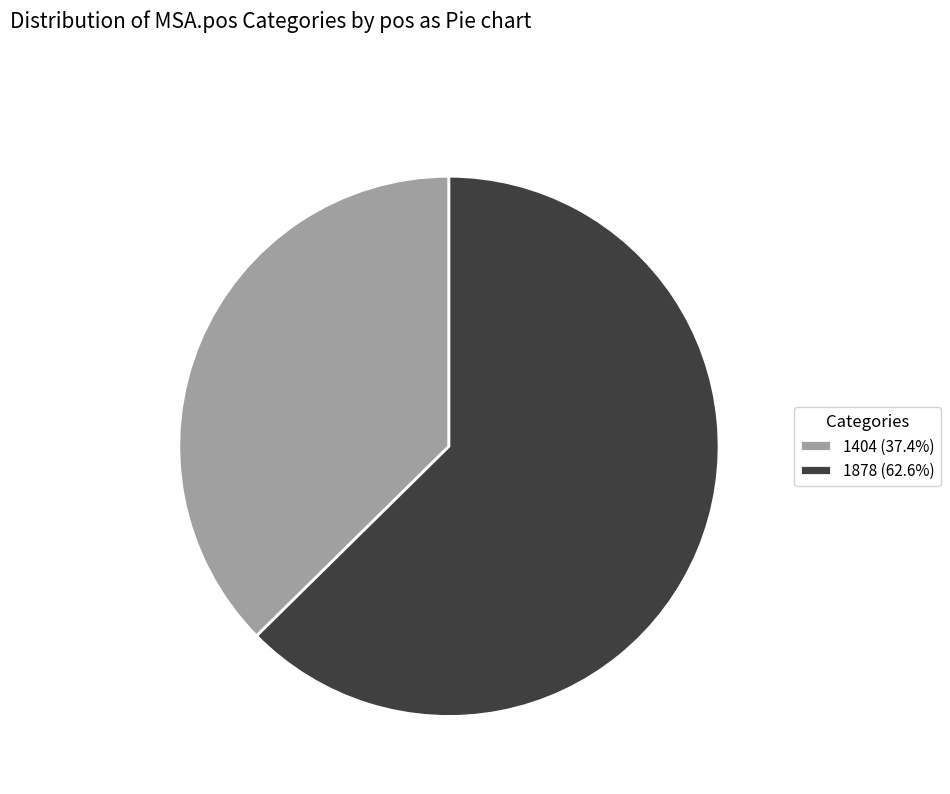

Between 1404 and 1878, which is larger?

1878